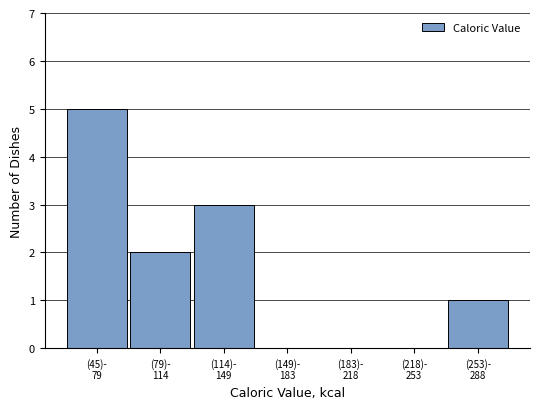

What is the greatest value displayed?

5